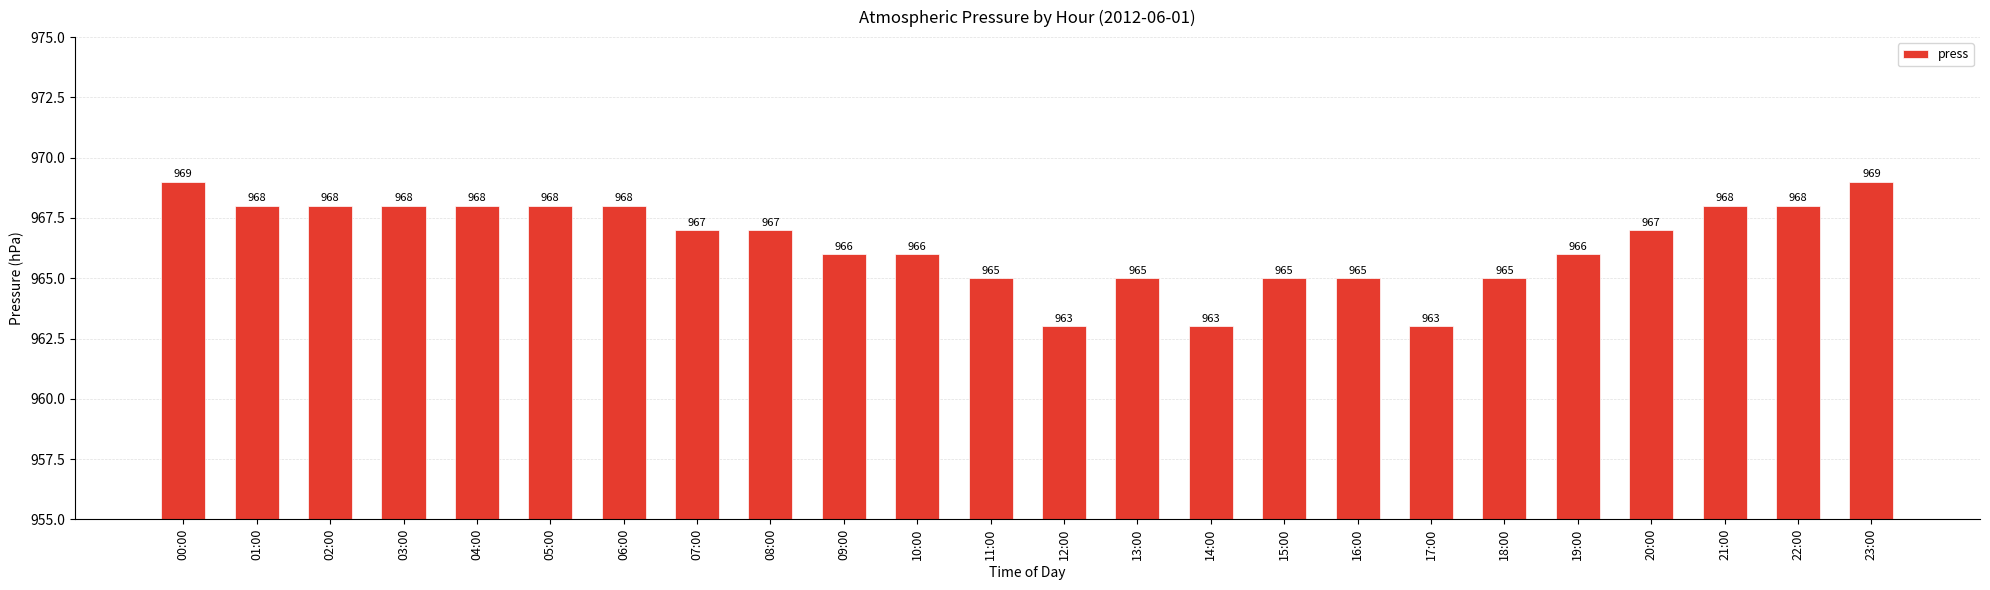

Does the chart contain any negative values?

No